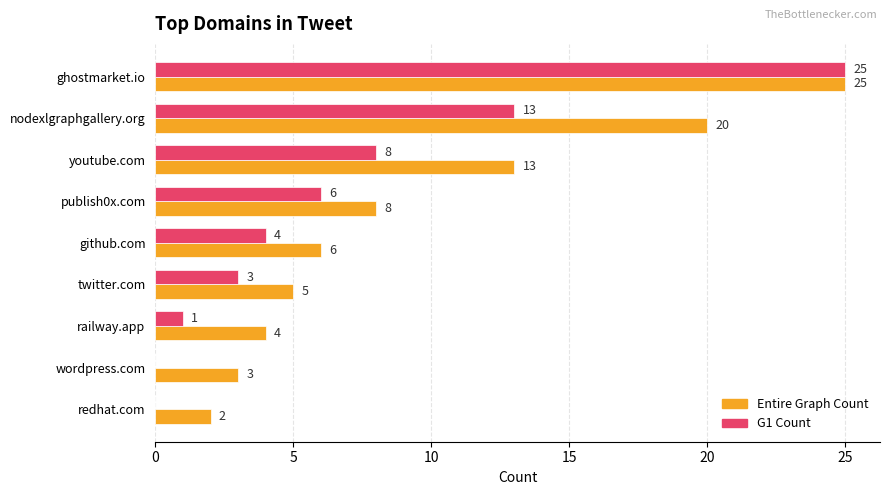

What is the sum of all Entire Graph Count values?

86